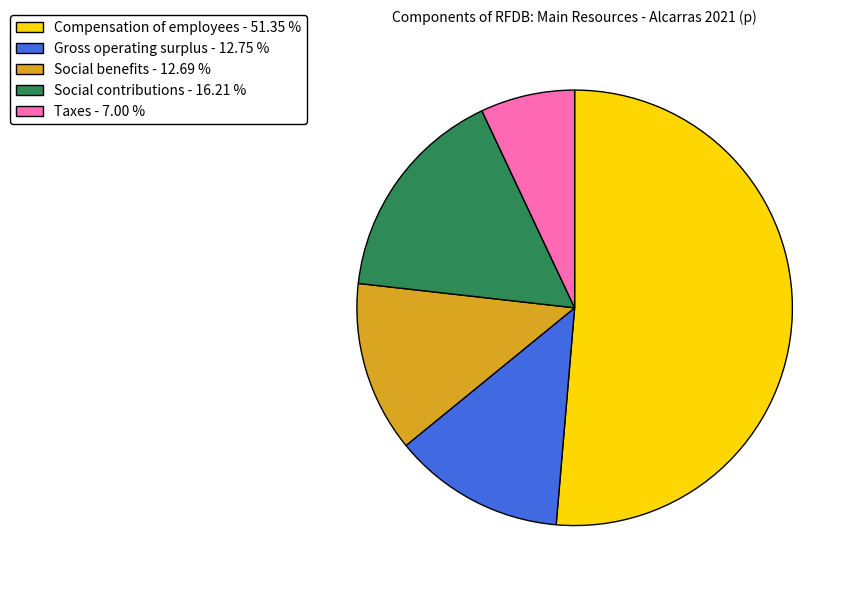

What is the smallest slice in the pie chart?

Taxes